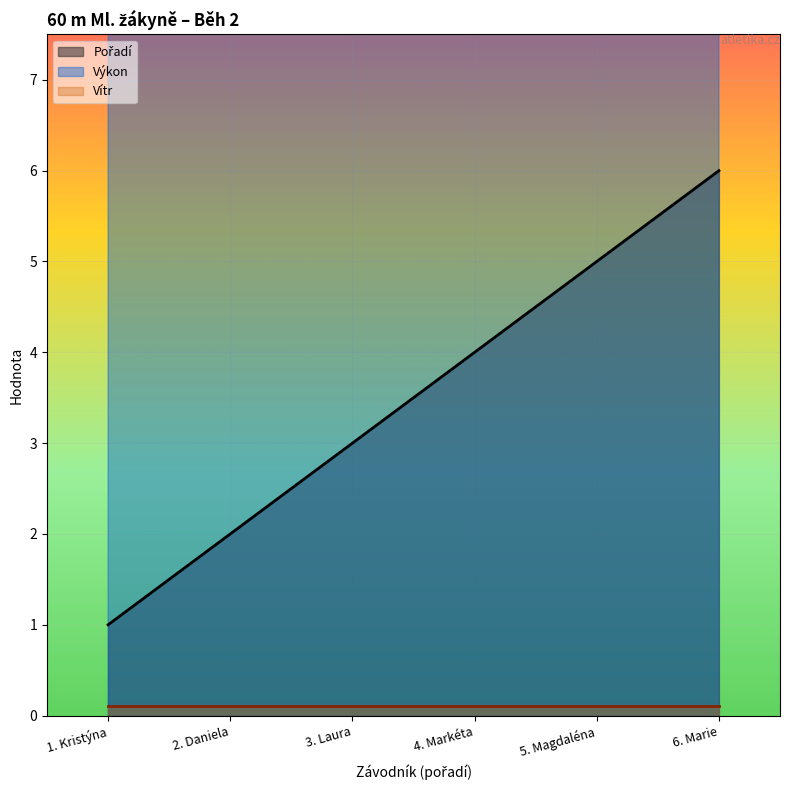

The value of Pořadí at 6. Marie is 9.5. True or false?

False